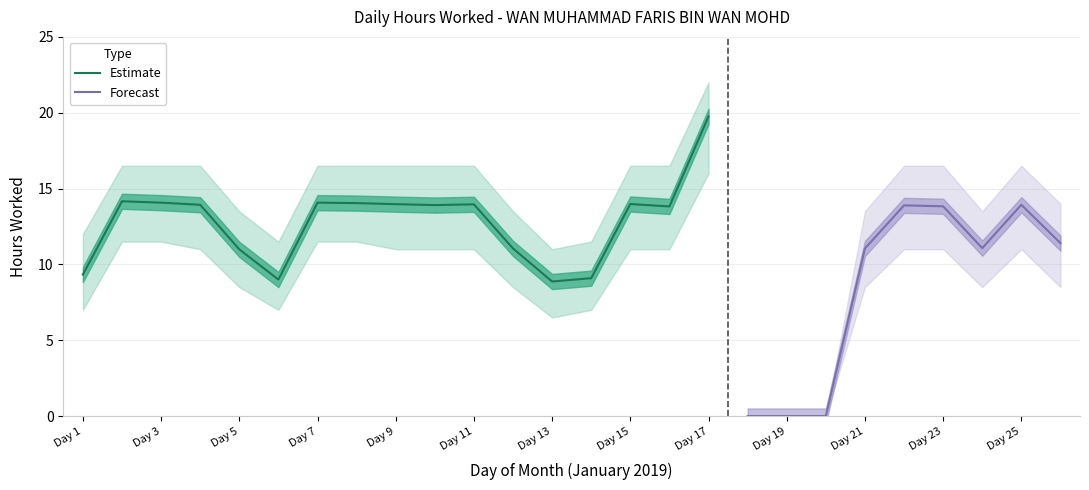

What is the value of the 13th point from the left?

8.9